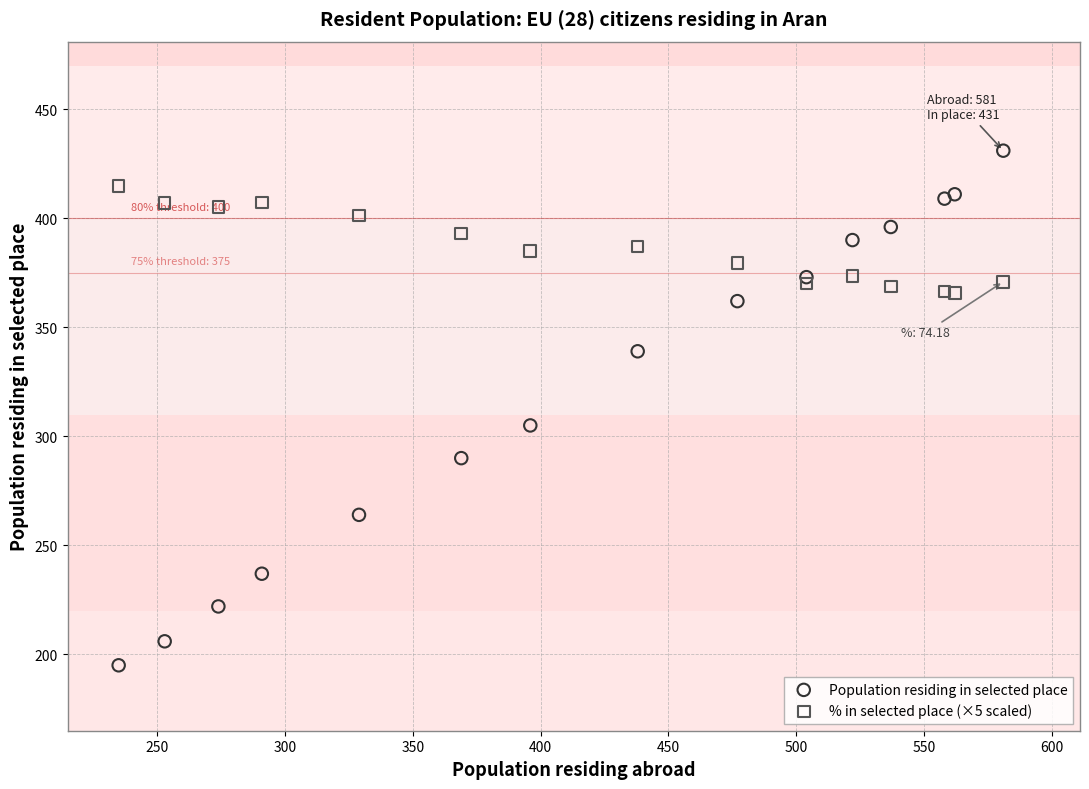

In the Population residing in selected place series, what Y value is closest to 313?

305.0